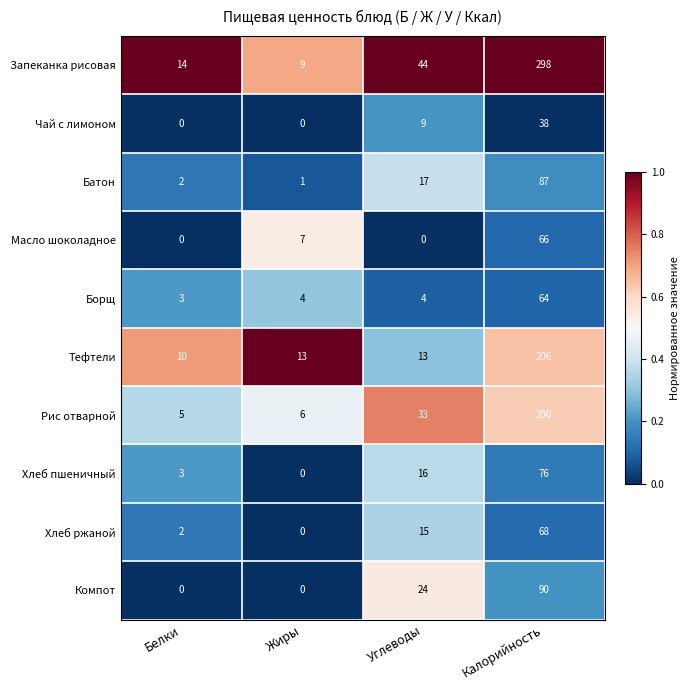

Read the Борщ value at Углеводы.

4